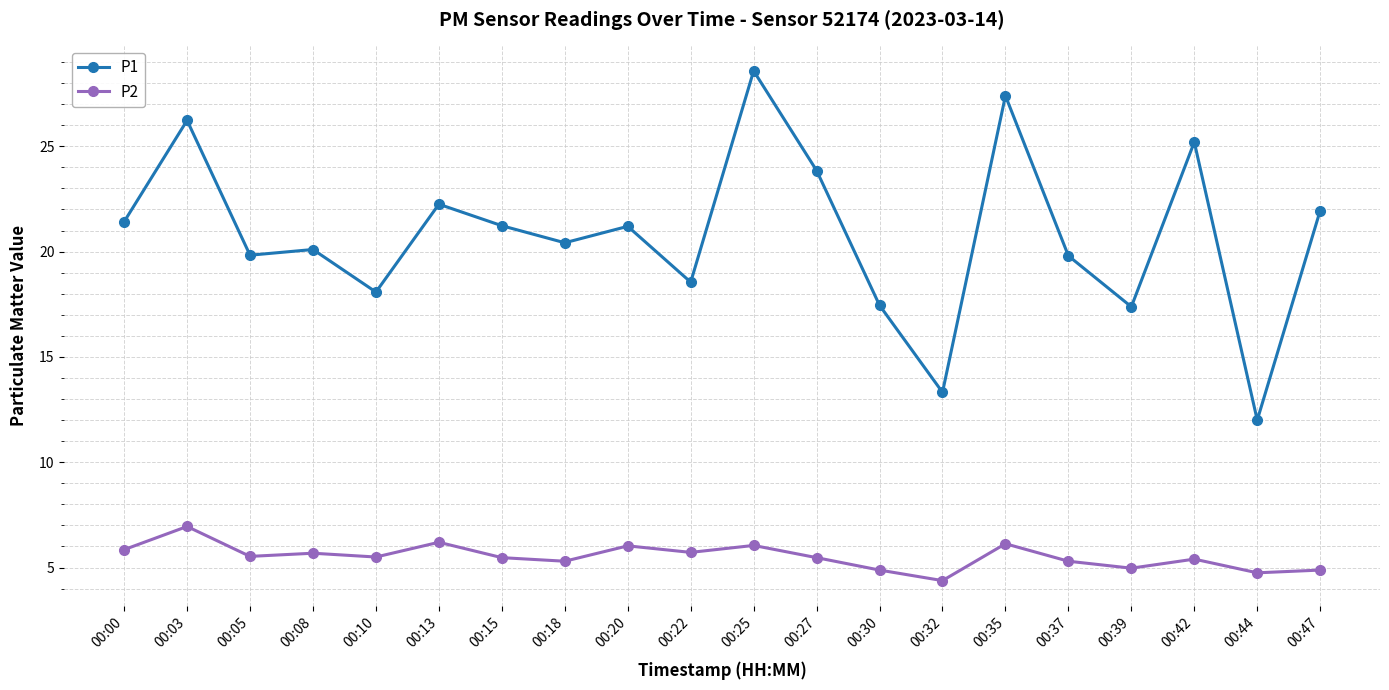

At which category is the sum across all series the highest?

00:25